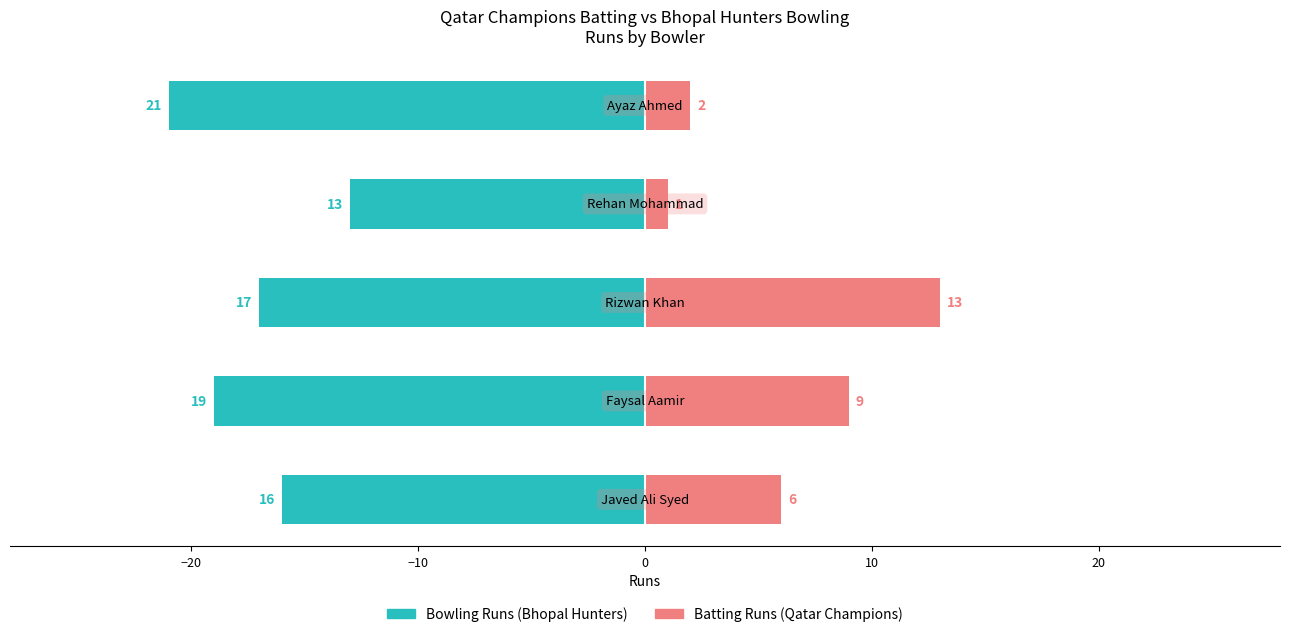

The Batting Runs series shows 1 at 0. True or false?

True